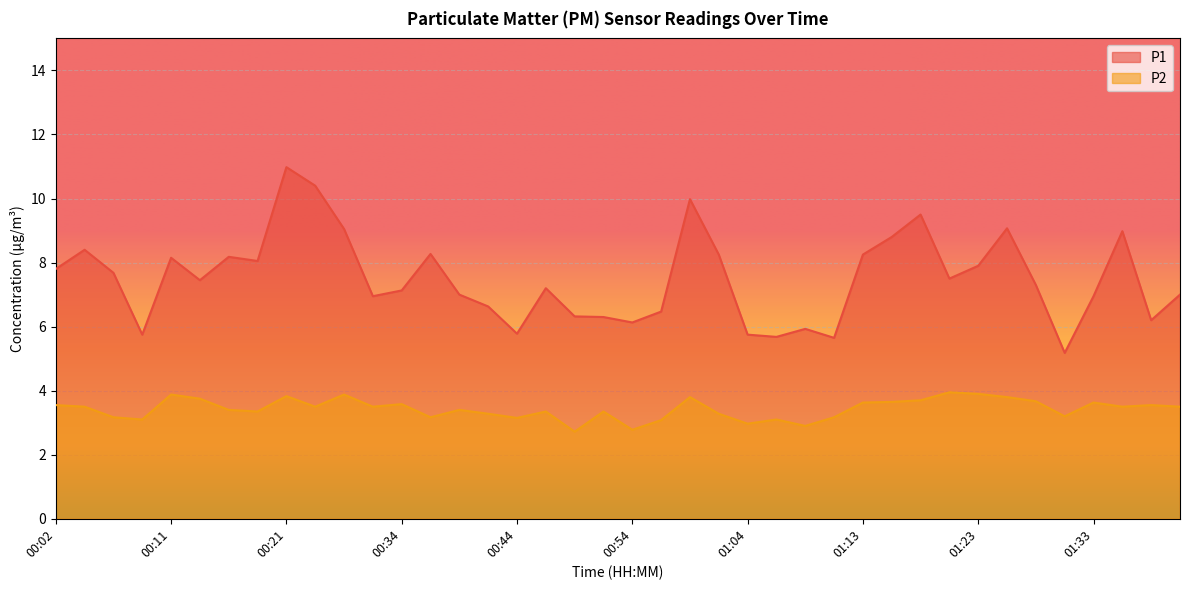

What is the value of the P2 point at the 38th from the left?

3.5